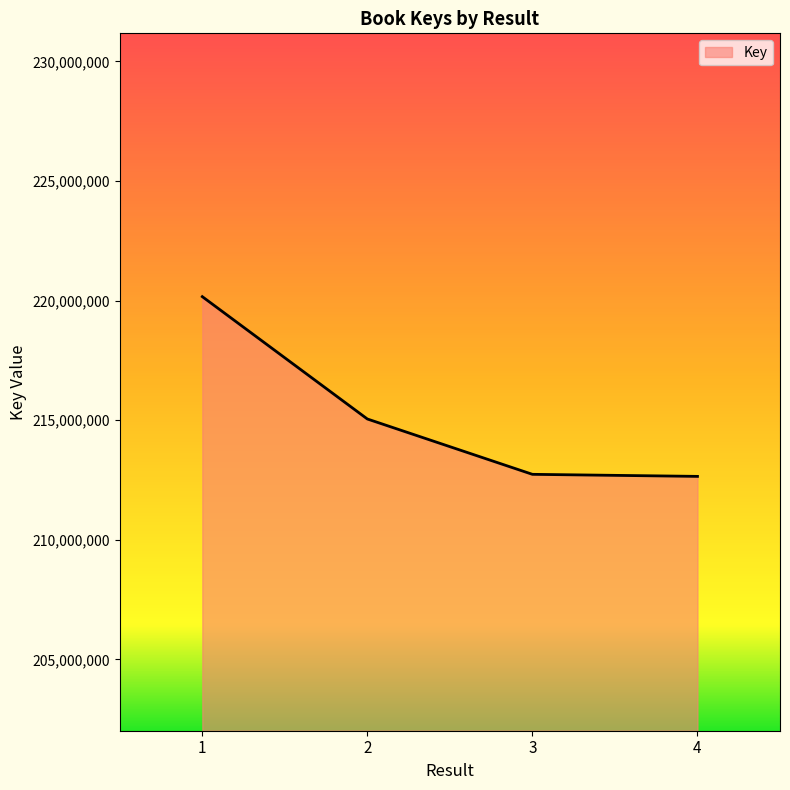

Does the chart have visible grid lines?

No